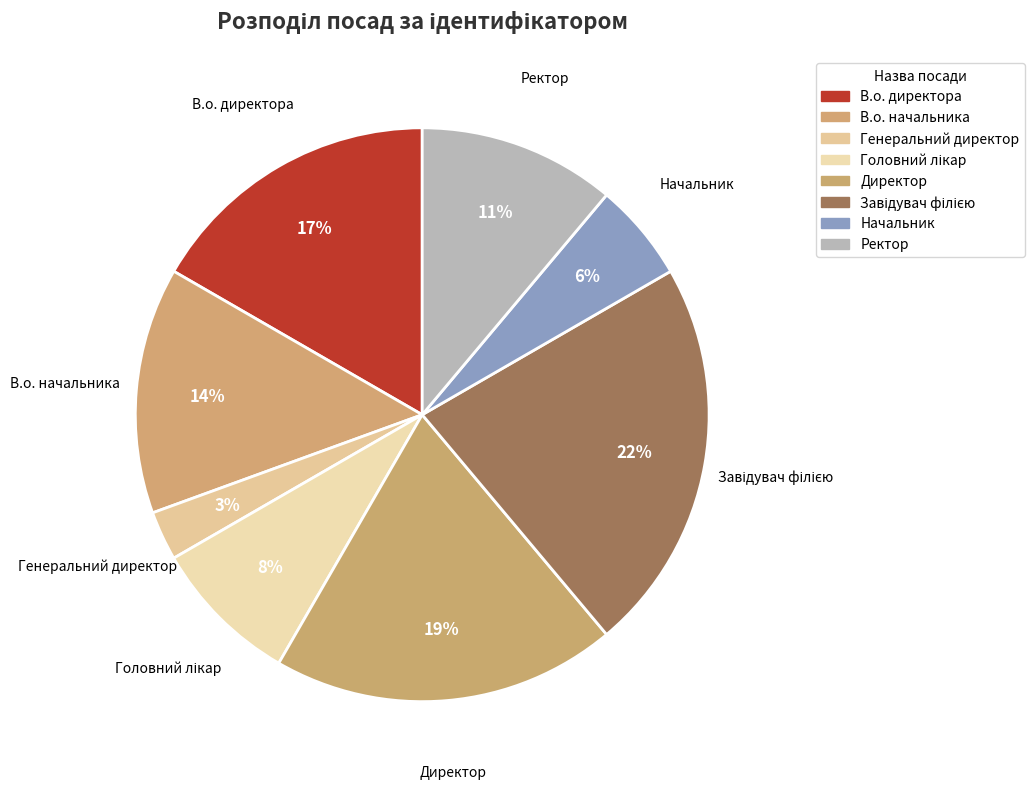

True or false: В.о. директора accounts for 8% of the total.

False